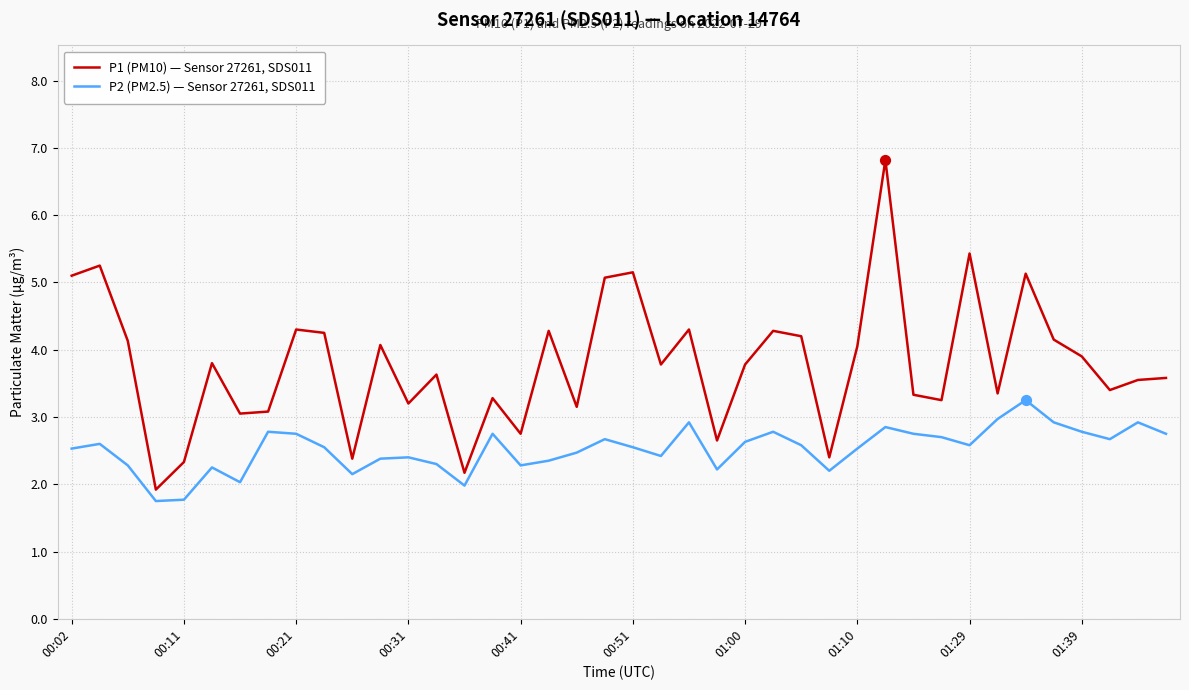

At how many categories does at least one series exceed 2?

39